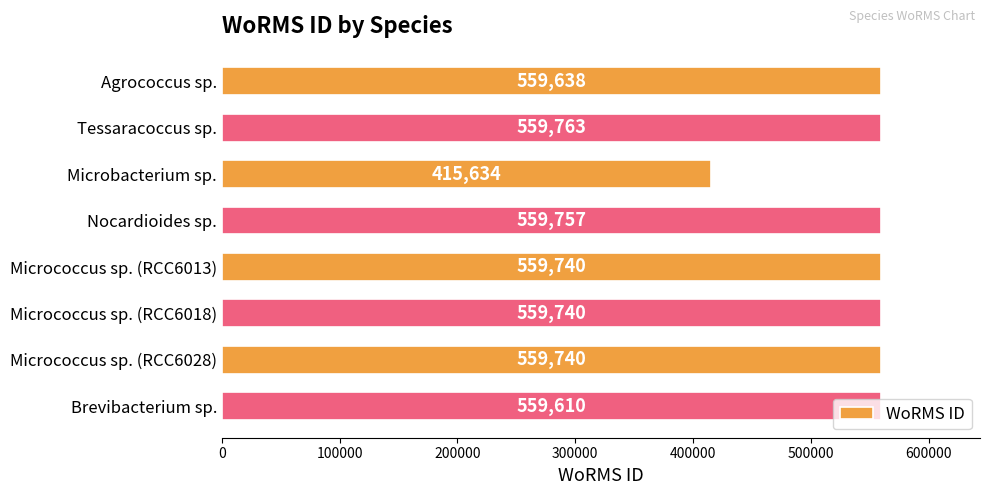

What is the label of the 2nd bar from the top?

Tessaracoccus sp.